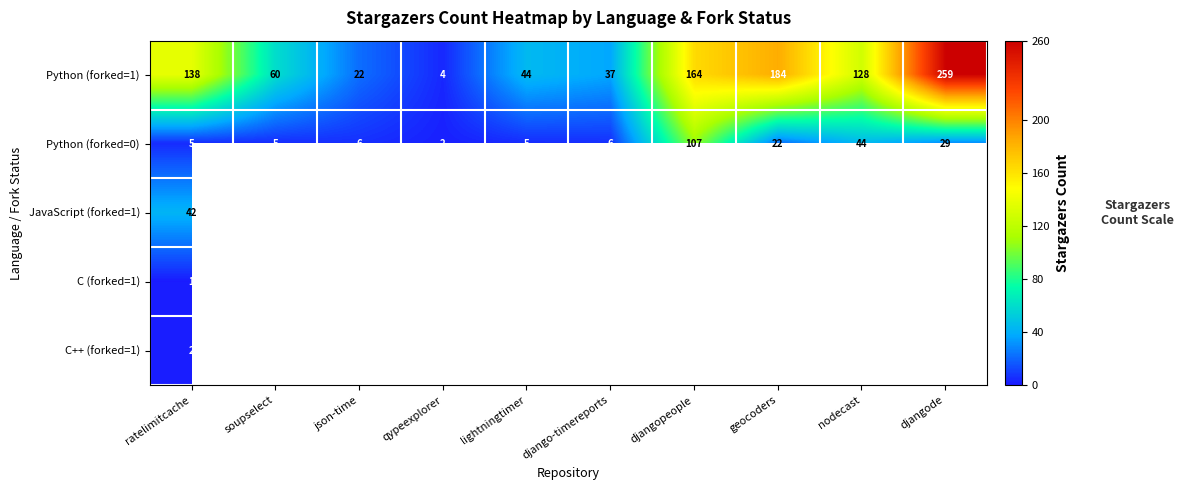

How many data points does each series have?

10